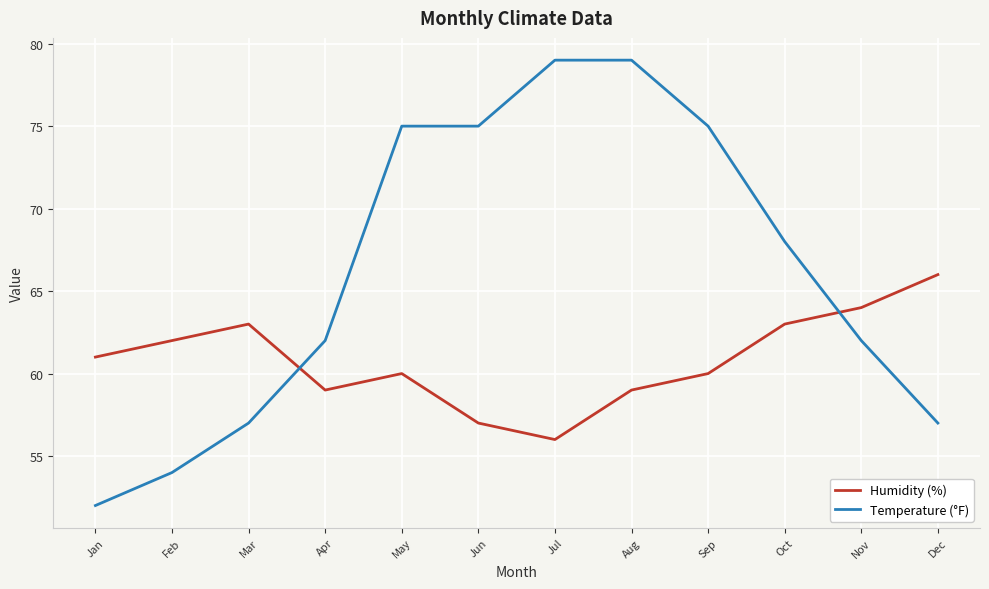

What is the minimum value for Temperature (°F)?

52